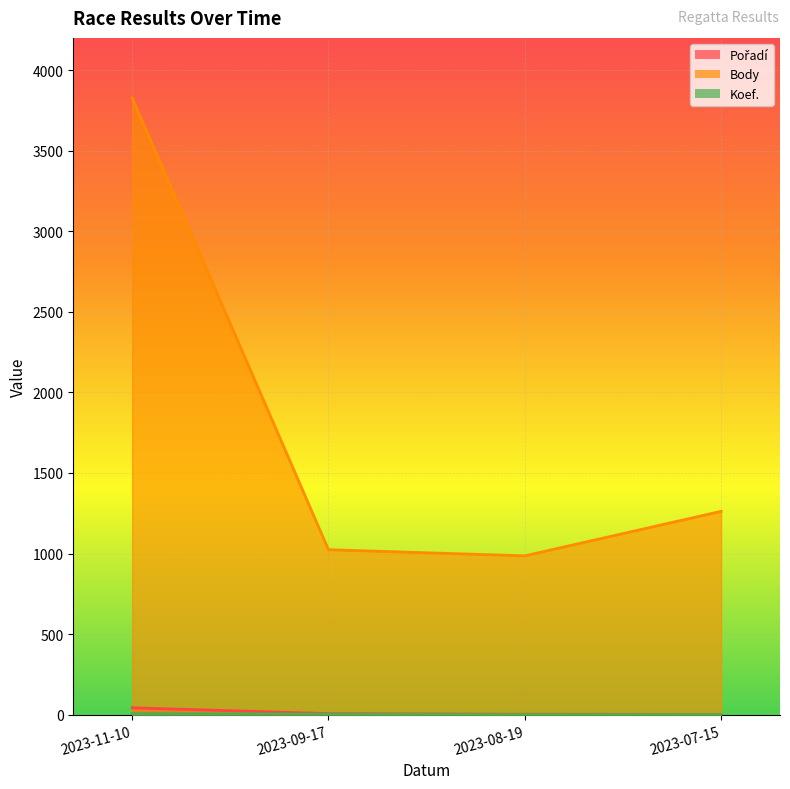

What is the maximum value for Pořadí?

43